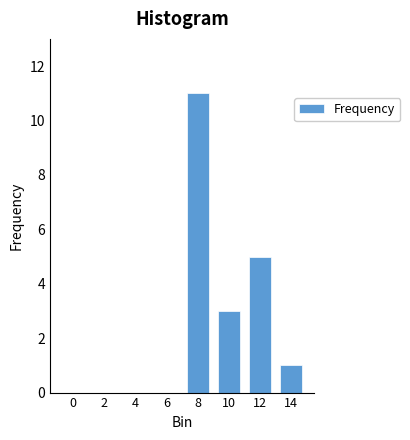

Reading left to right, transcribe all the data shown in this chart.

0=0	2=0	4=0	6=0	8=11	10=3	12=5	14=1